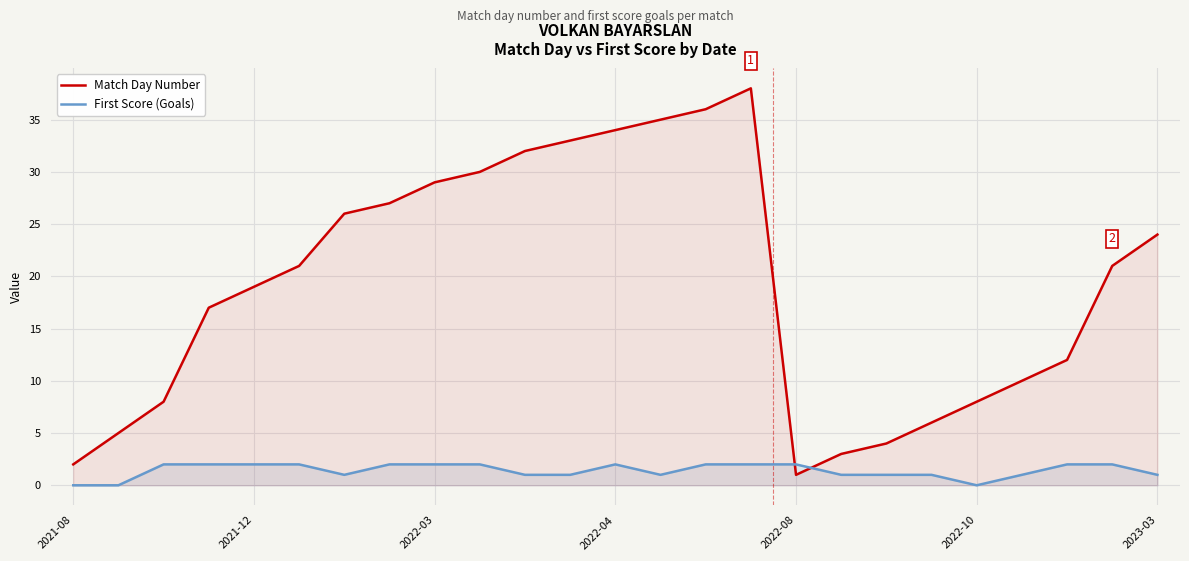

True or false: Match Day Number has more than 2 points higher than both neighbors.

False